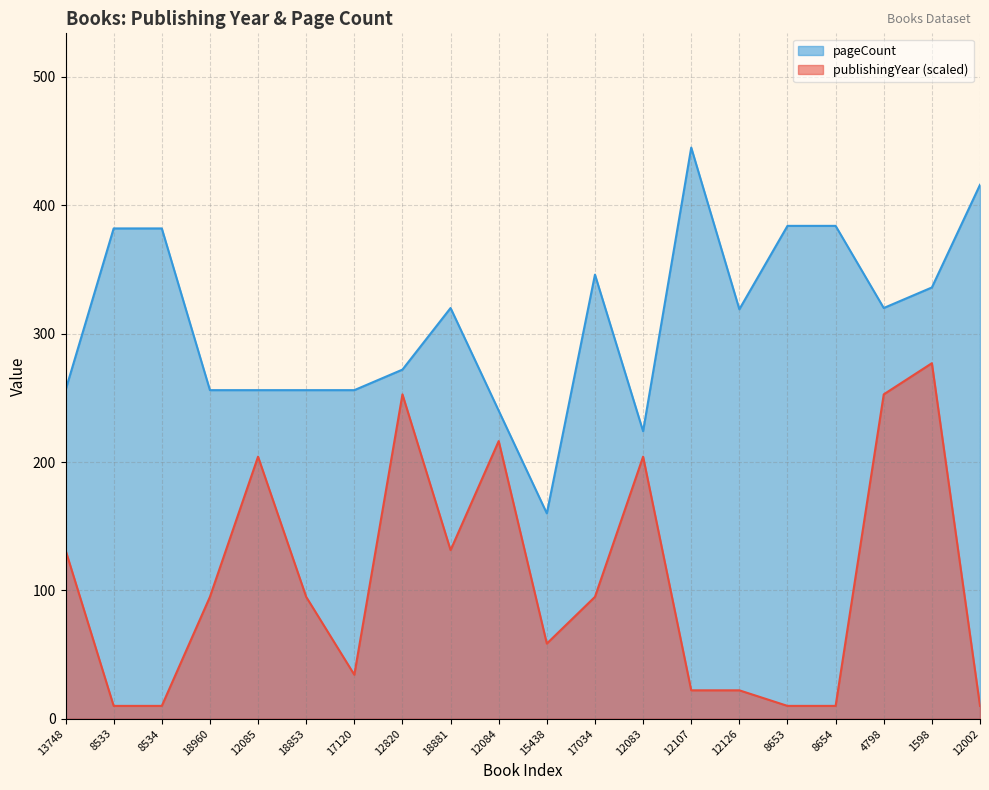

True or false: publishingYear and pageCount intersect in this chart.

False